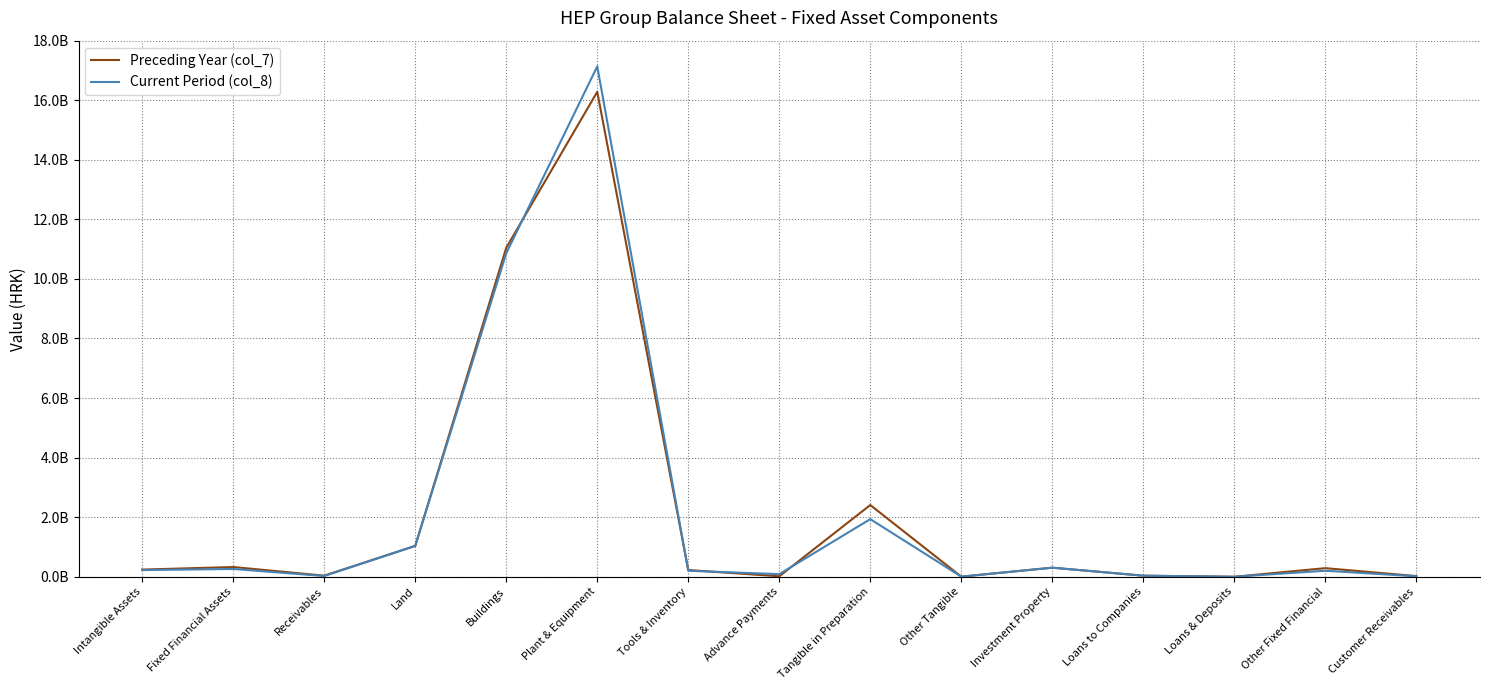

Rank the series by their maximum value, from lowest to highest.

Preceding Year (col_7), Current Period (col_8)